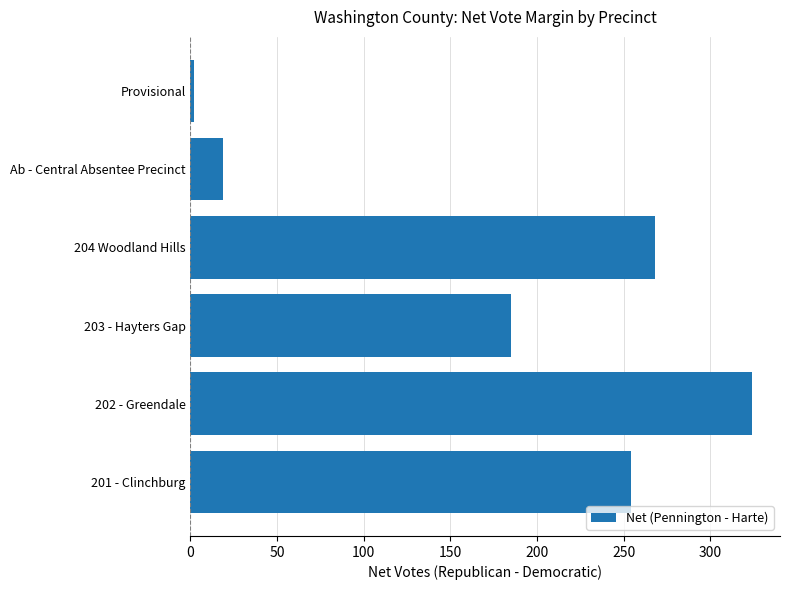

List the labels in order of value, largest first.

202 - Greendale, 204 Woodland Hills, 201 - Clinchburg, 203 - Hayters Gap, Ab - Central Absentee Precinct, Provisional